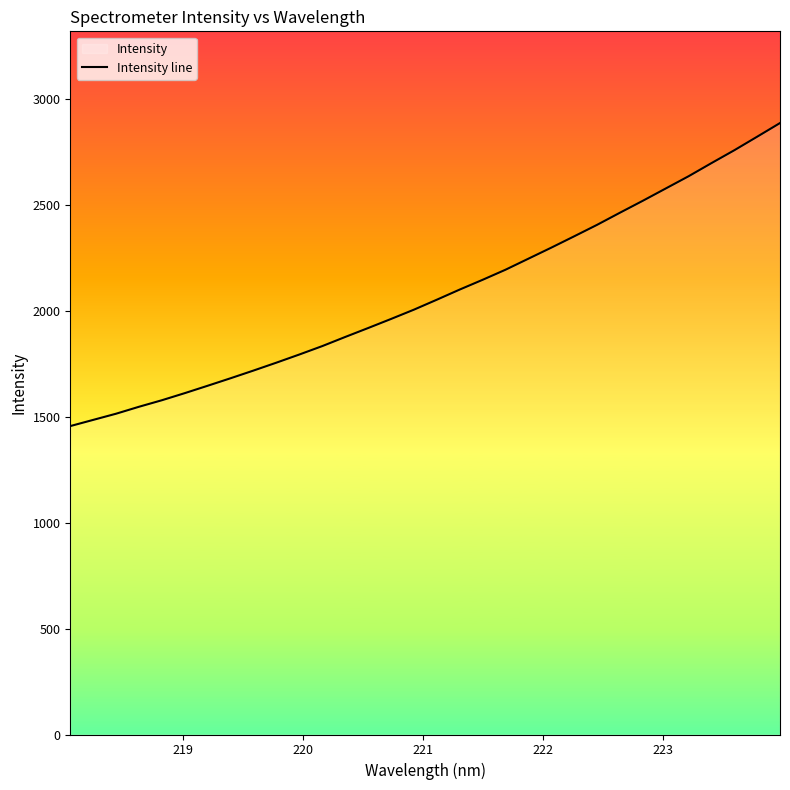

What is the smallest value displayed?

1456.6